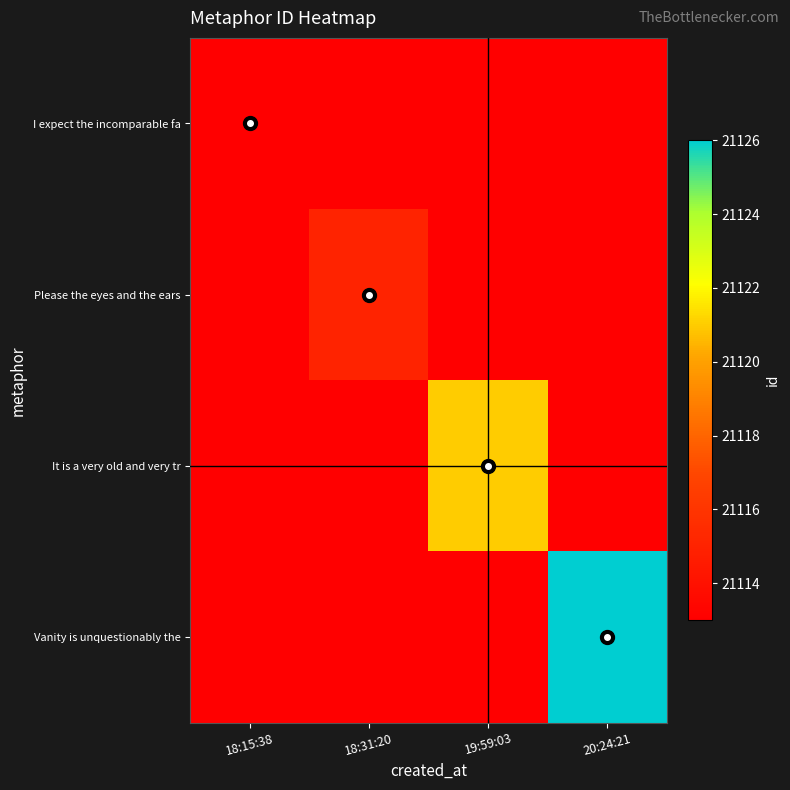

Reading right to left, extract all data points from this chart.

I expect the incomparable fa: 20:24:21=21113	19:59:03=21113	18:31:20=21113	18:15:38=21113
Please the eyes and the ears: 20:24:21=21113	19:59:03=21113	18:31:20=21115	18:15:38=21113
It is a very old and very tr: 20:24:21=21113	19:59:03=21121	18:31:20=21113	18:15:38=21113
Vanity is unquestionably the: 20:24:21=21126	19:59:03=21113	18:31:20=21113	18:15:38=21113